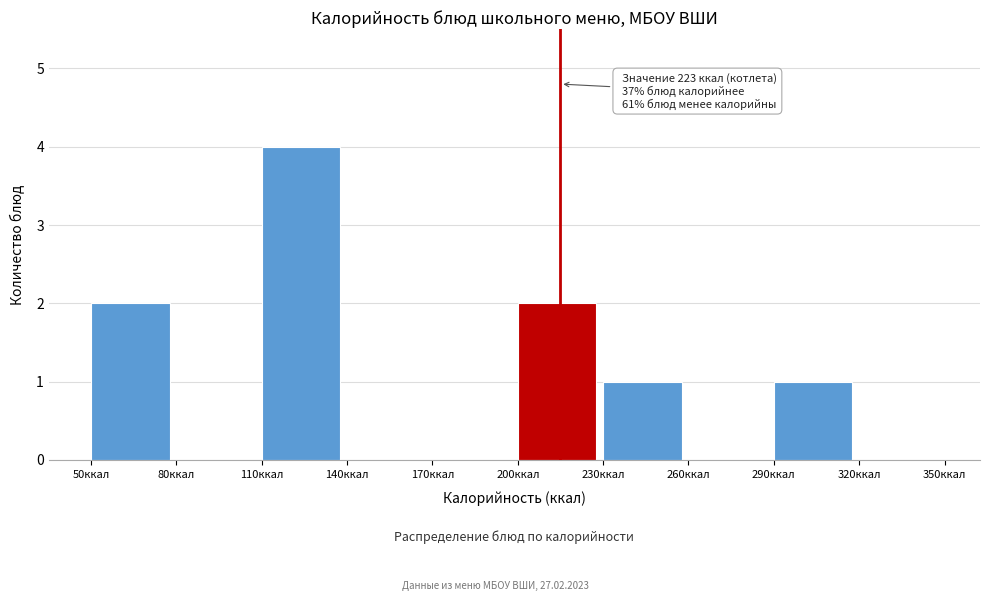

Which range on the x-axis has the tallest bar?

110 to 140